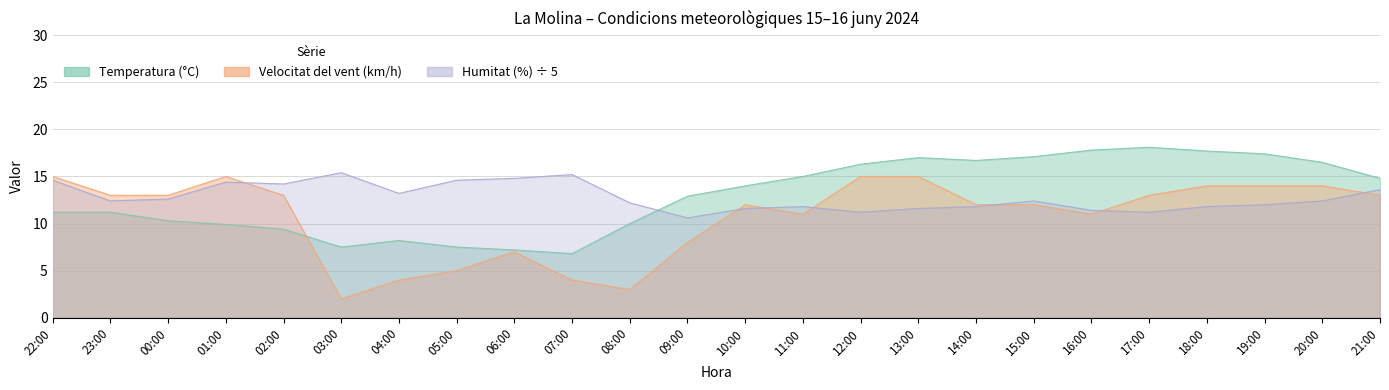

What is the difference between the maximum and minimum values in the Temperatura (°C) series?

11.3